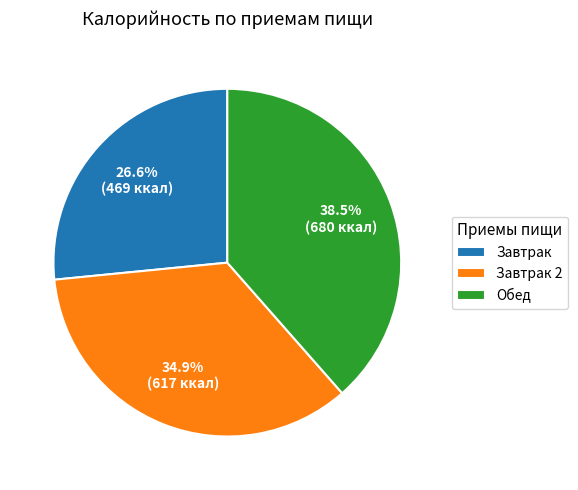

Approximately how many times larger is the value at Обед compared to Завтрак 2?

1.1